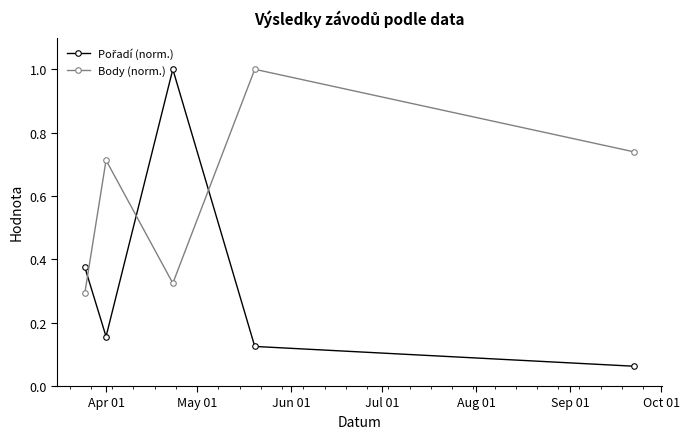

What is the sum of all Body (norm.) values?

3.1